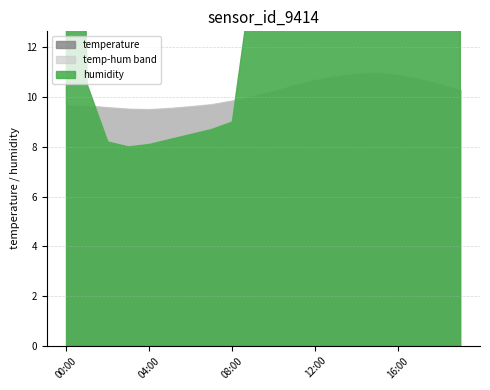

Which series ends up on top after the final intersection of humidity and temperature?

humidity